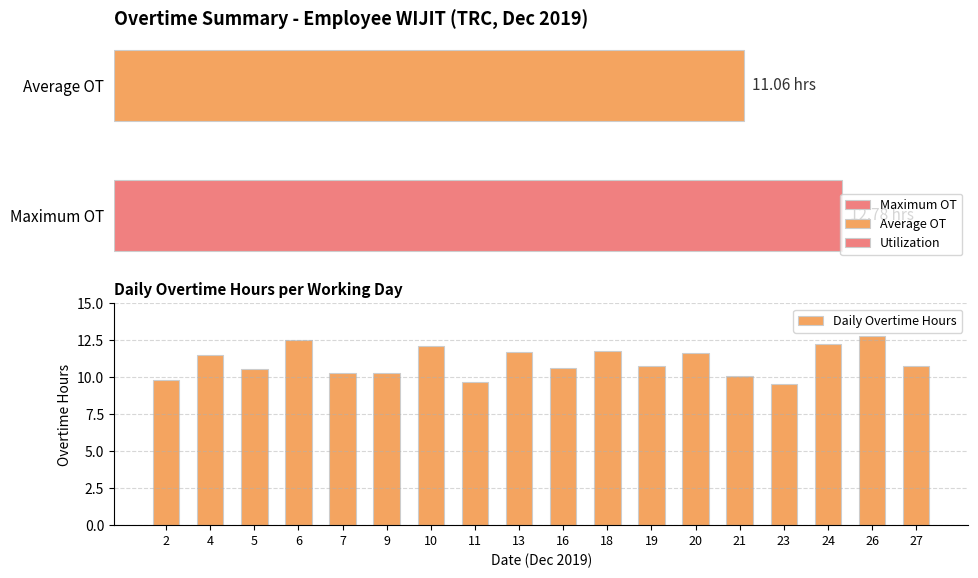

Reading left to right, what are all the values shown in this chart?

2=9.8	4=11.5	5=10.6	6=12.5	7=10.3	9=10.3	10=12.1	11=9.7	13=11.7	16=10.7	18=11.8	19=10.8	20=11.6	21=10.1	23=9.6	24=12.3	26=12.8	27=10.8